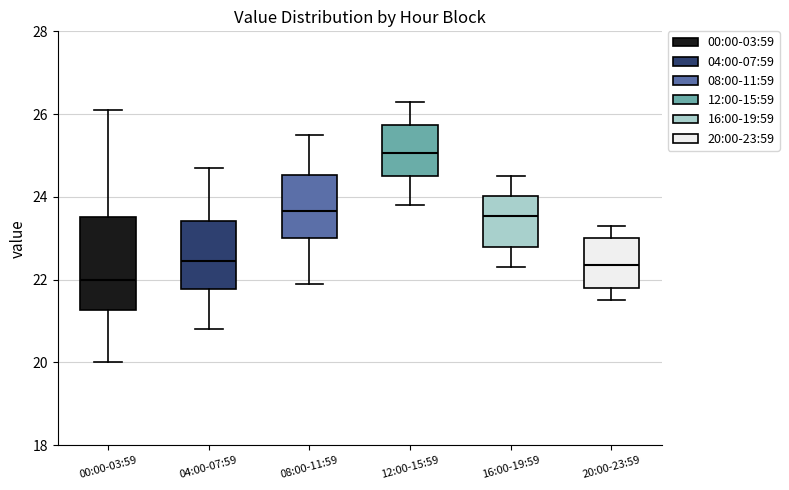

Reading left to right, read every box against the y-axis: the position of its median line, the range the box covers, and the ends of its whiskers. The values are not printed on the chart, so give them approximately, as read against the axis.

00:00-03:59: median 22.0, box 21.2 to 23.6, whiskers 20.0 to 26.2
04:00-07:59: median 22.4, box 21.8 to 23.4, whiskers 20.8 to 24.8
08:00-11:59: median 23.6, box 23.0 to 24.6, whiskers 22.0 to 25.6
12:00-15:59: median 25.0, box 24.6 to 25.8, whiskers 23.8 to 26.4
16:00-19:59: median 23.6, box 22.8 to 24.0, whiskers 22.4 to 24.6
20:00-23:59: median 22.4, box 21.8 to 23.0, whiskers 21.6 to 23.4